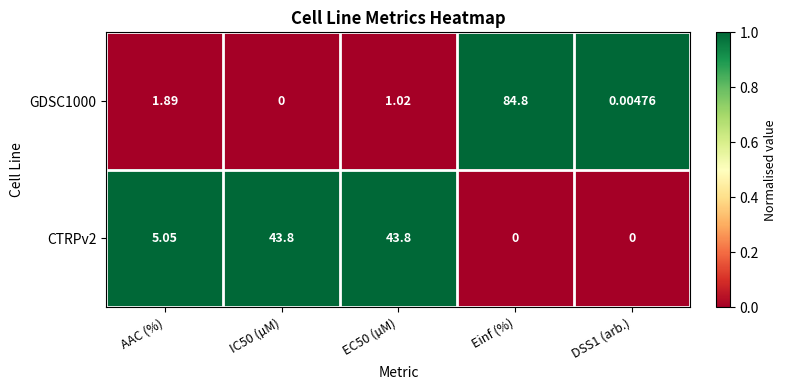

At which label does CTRPv2 first exceed 5?

AAC (%)